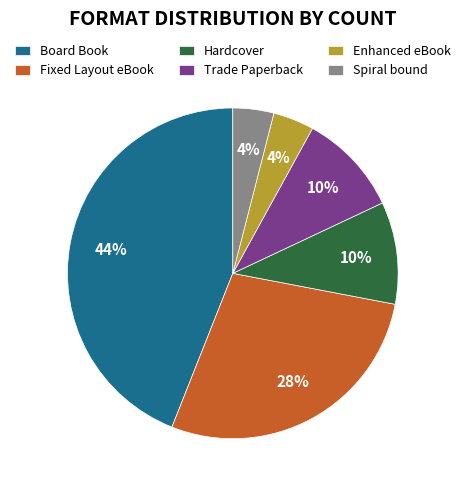

True or false: Trade Paperback accounts for 10% of the total.

True